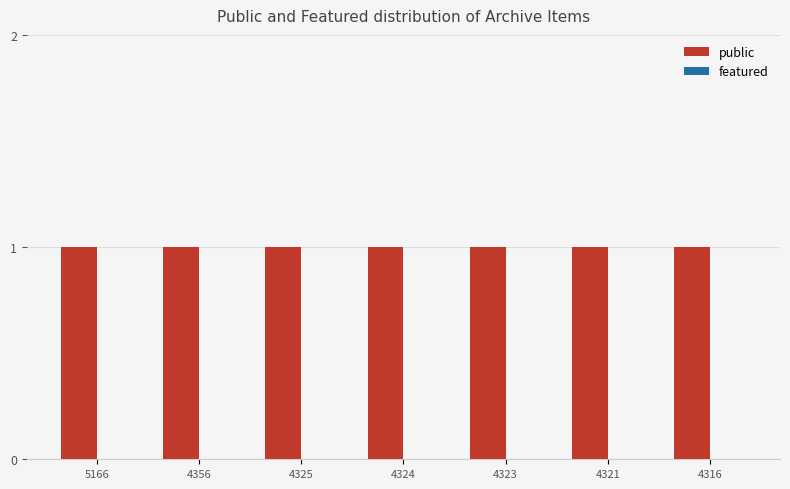

Reading left to right, extract all data points from this chart.

public: 1	1	1	1	1	1	1
featured: 0	0	0	0	0	0	0